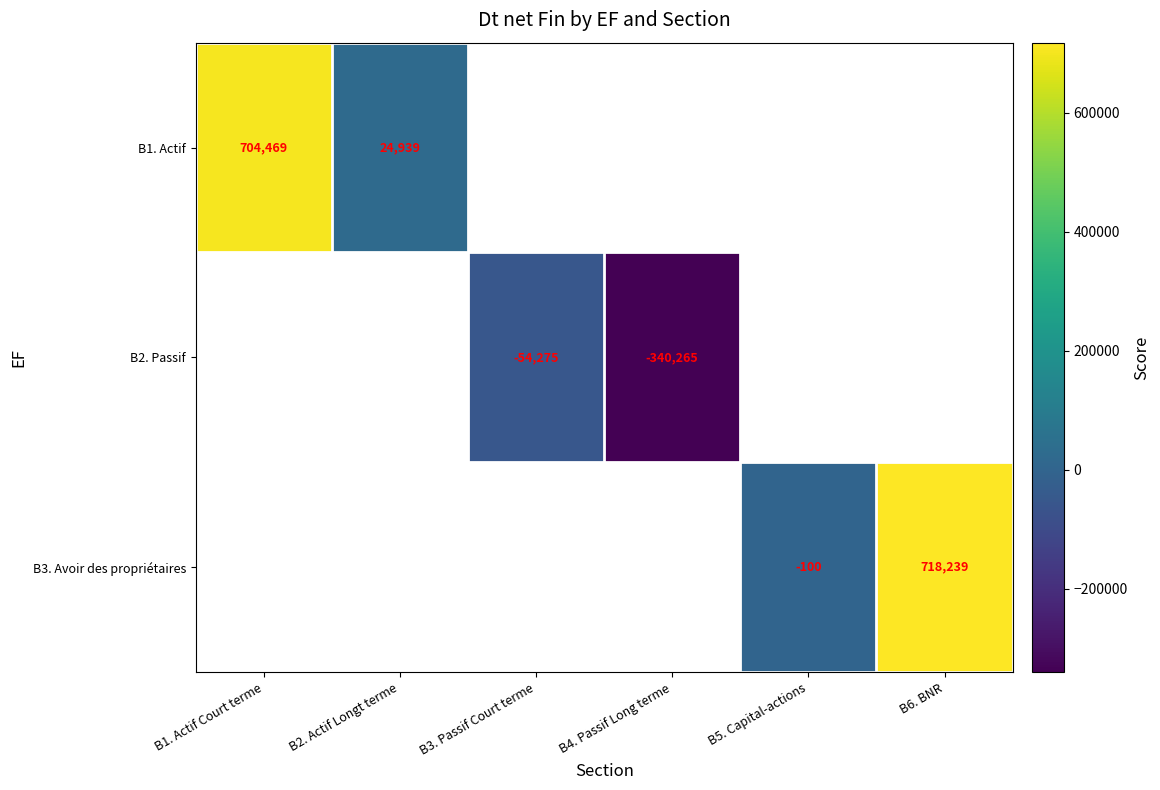

The B3. Avoir des propriétaires series shows 1231335 at B6. BNR. True or false?

False